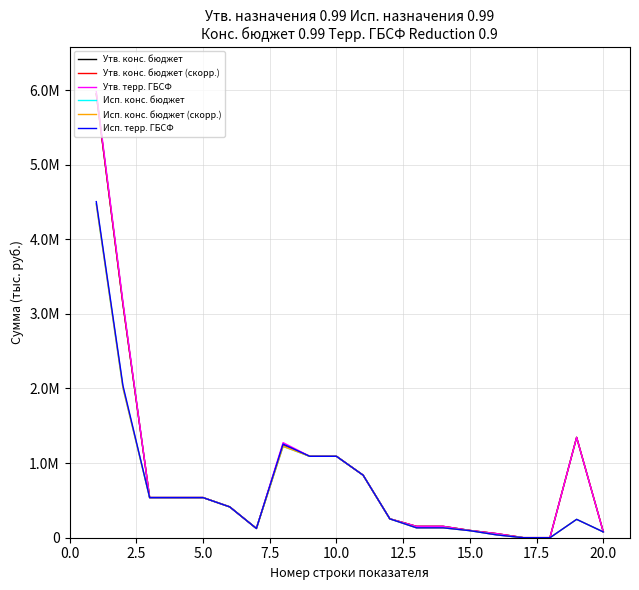

Does the chart display data point markers on the line(s)?

No